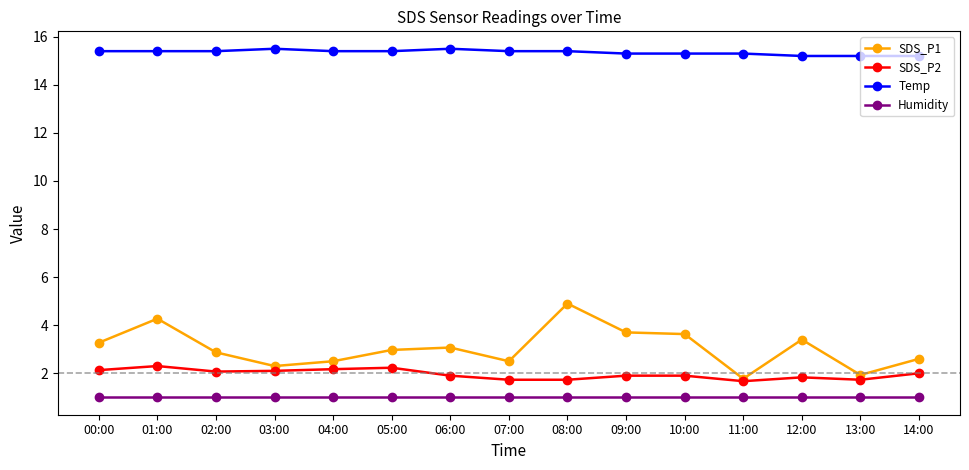

Which series has the largest total across all categories?

Temp